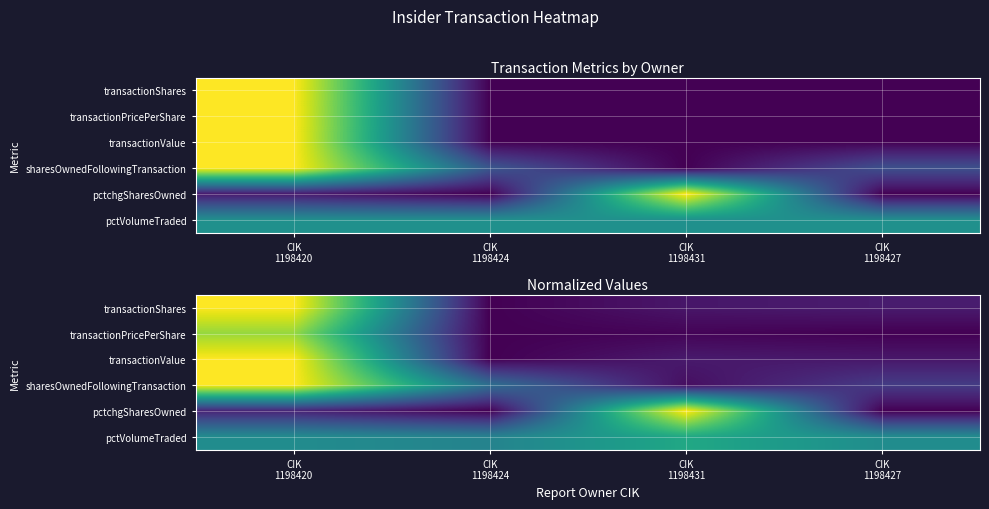

What is the spread (max minus min) of values at CIK
1198431?

1.0